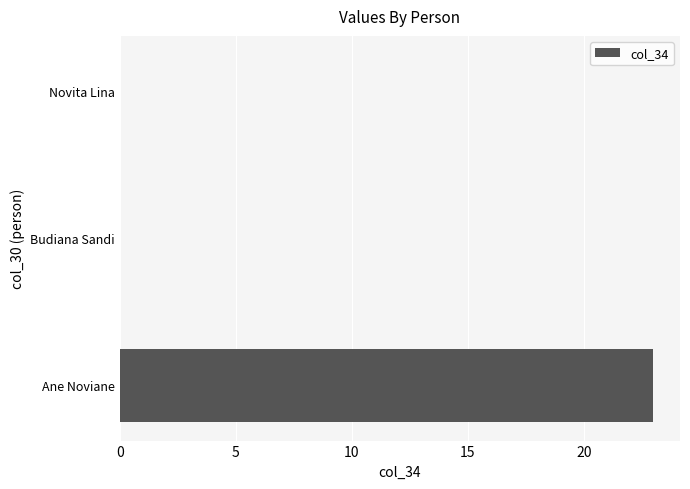

Reading bottom to top, what are all the values shown in this chart?

Ane Noviane=23	Budiana Sandi=0	Novita Lina=0